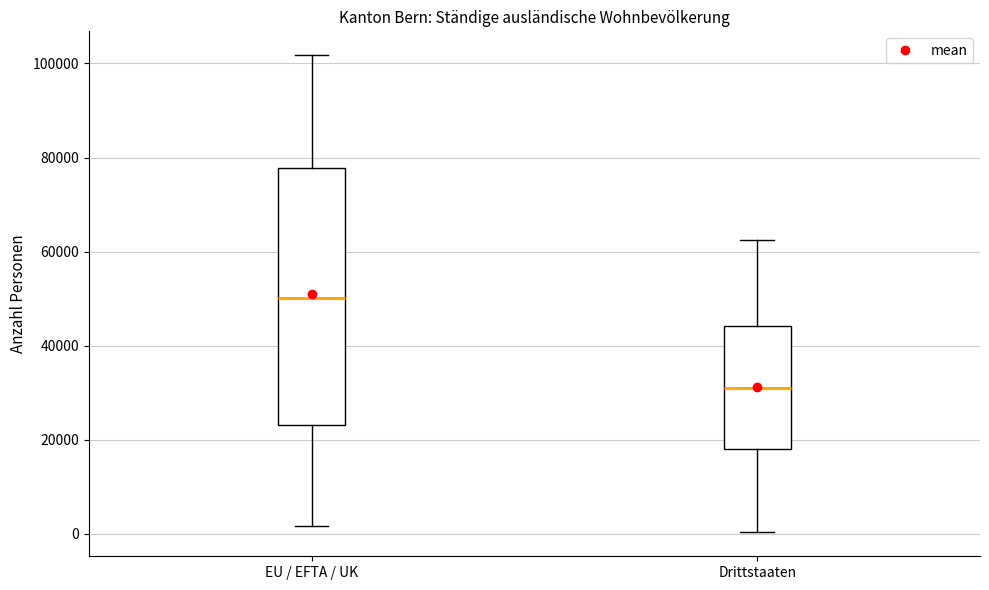

Which box's median line is the highest?

EU / EFTA / UK